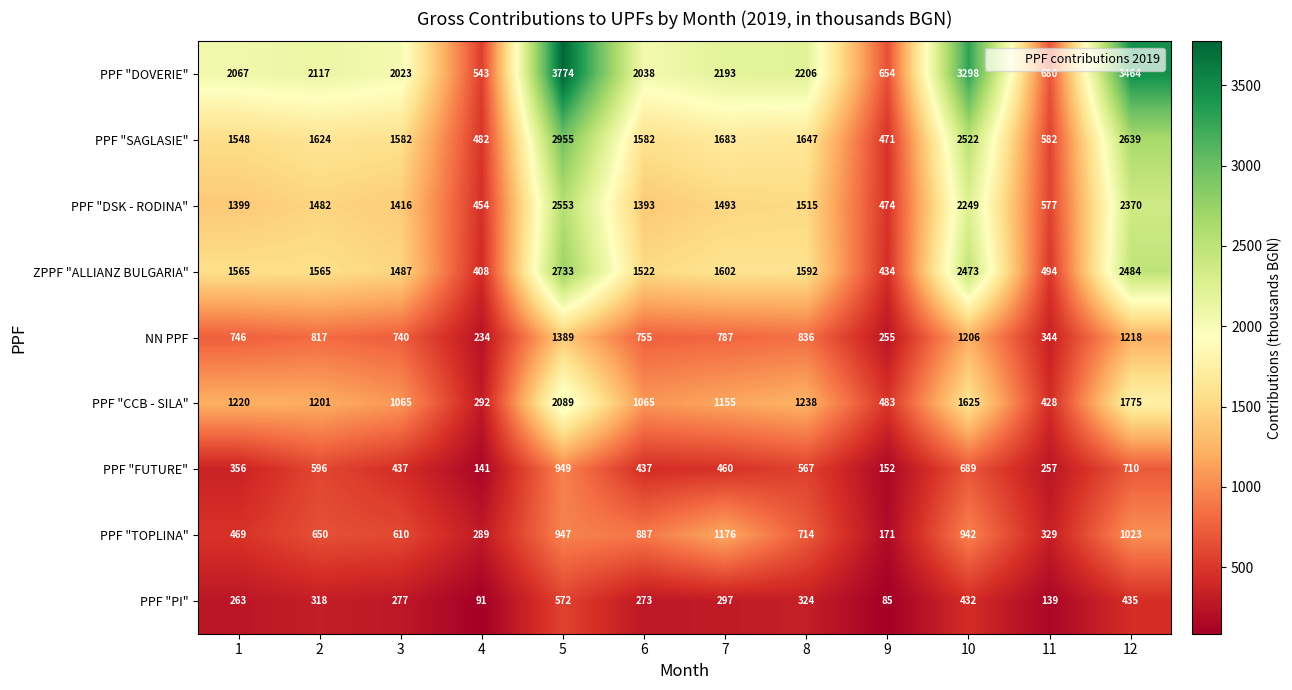

Is the value of PPF "PI" at 11 greater than the value of PPF "DOVERIE" at 3?

No